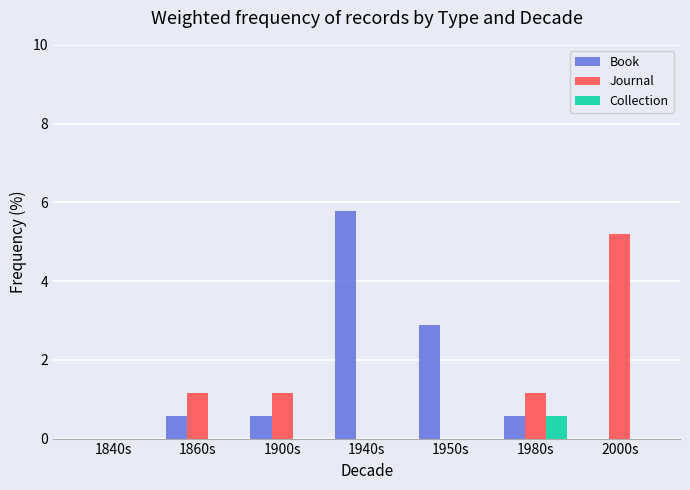

Does the chart contain stacked bars?

No